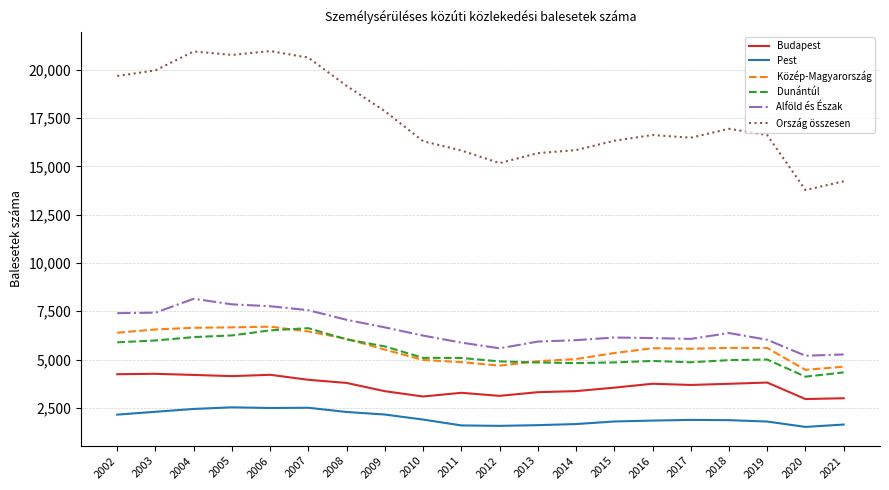

Where does the Budapest series first go above 3745?

2002